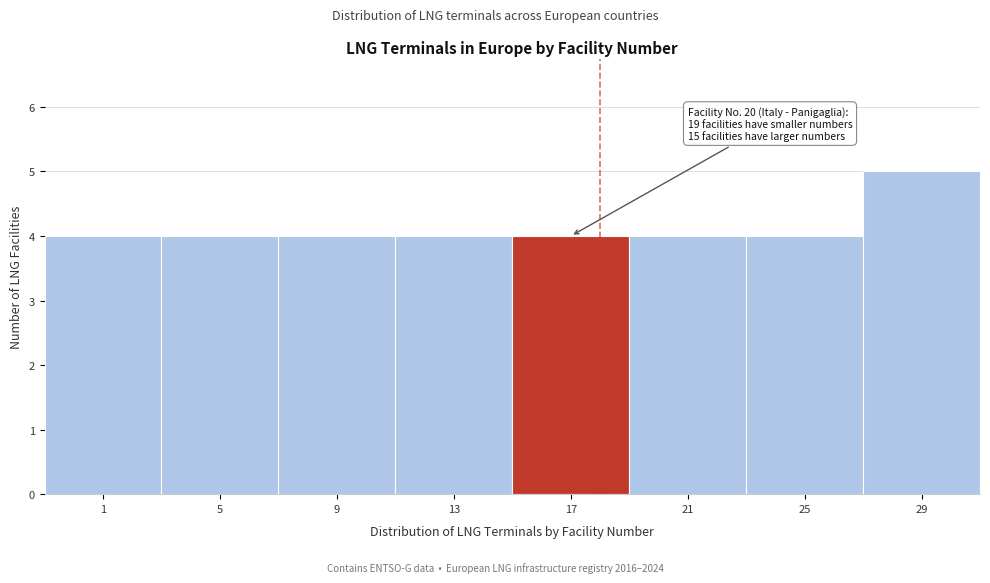

Reading left to right, transcribe all the data shown in this chart.

4	4	4	4	4	4	4	5